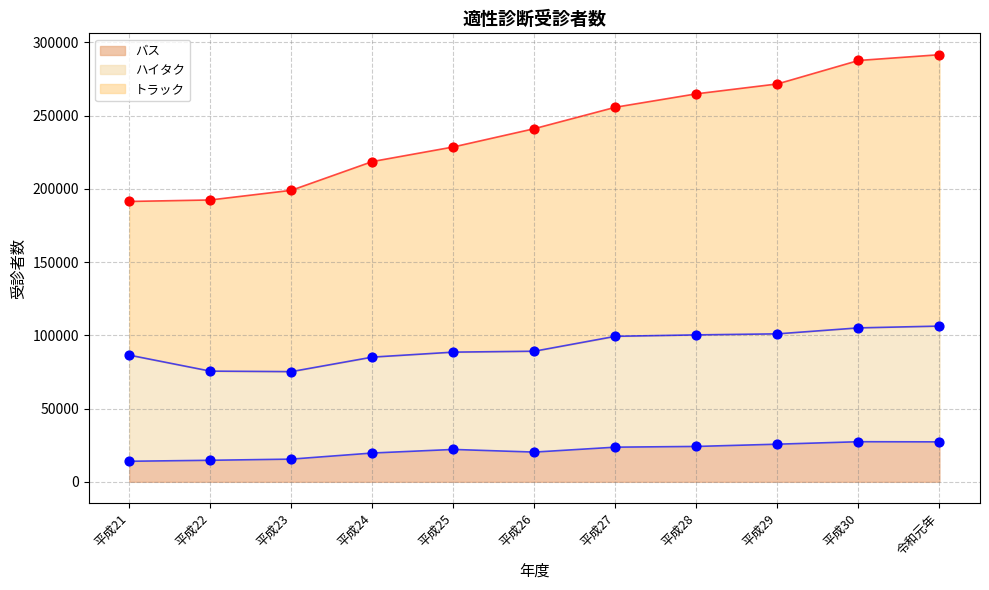

At which category is the sum across all series the highest?

令和元年